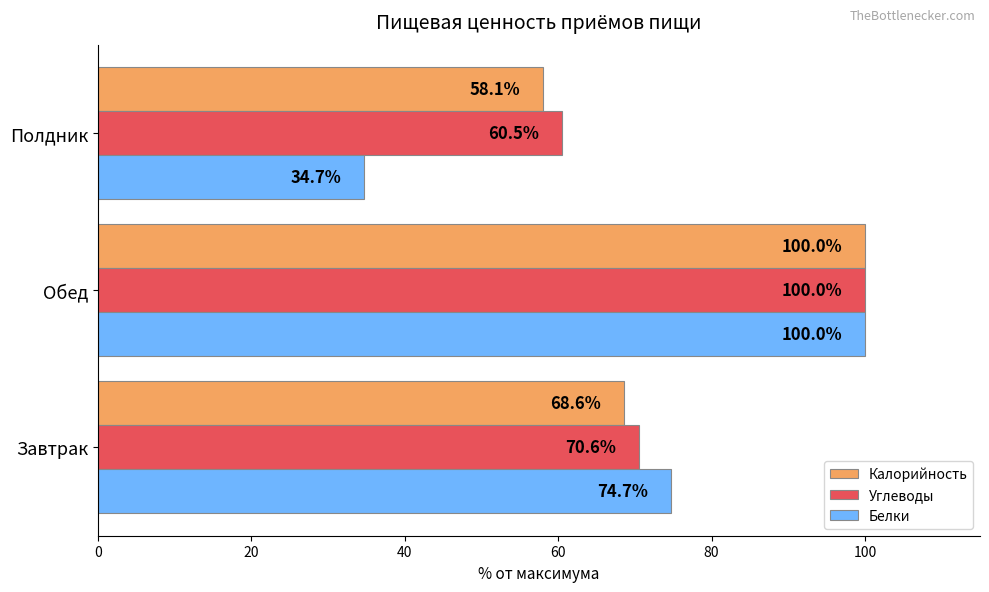

What is the difference between the maximum and minimum values in the Калорийность series?

41.9